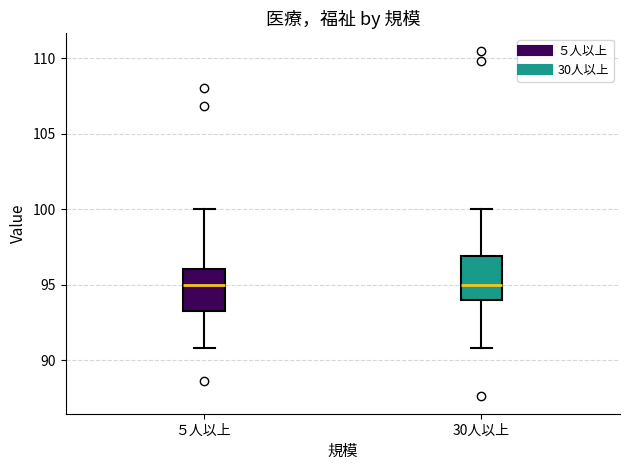

Reading left to right, transcribe this box plot: for each box, give where its median line is, the range the box spans, and where its two whiskers end, as read against the y-axis. The values are not printed on the chart, so give them approximately, as read against the axis.

５人以上: median 95.0, box 93.5 to 96.0, whiskers 91.0 to 100.0
30人以上: median 95.0, box 94.0 to 97.0, whiskers 91.0 to 100.0